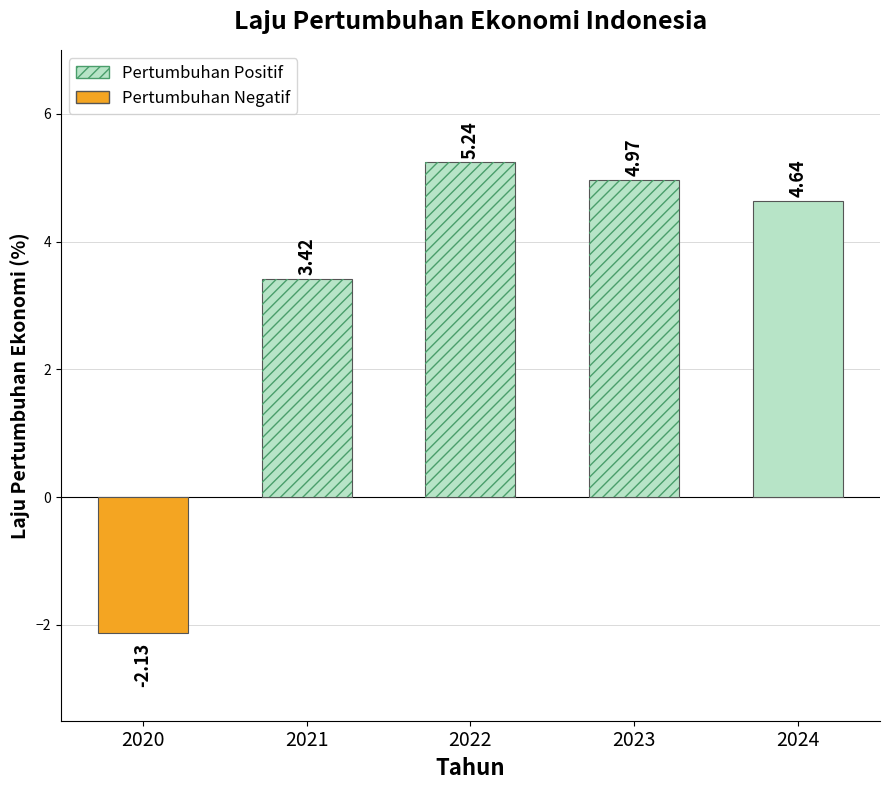

Reading left to right, what are all the values shown in this chart?

2020=-2.1	2021=3.4	2022=5.2	2023=5.0	2024=4.6